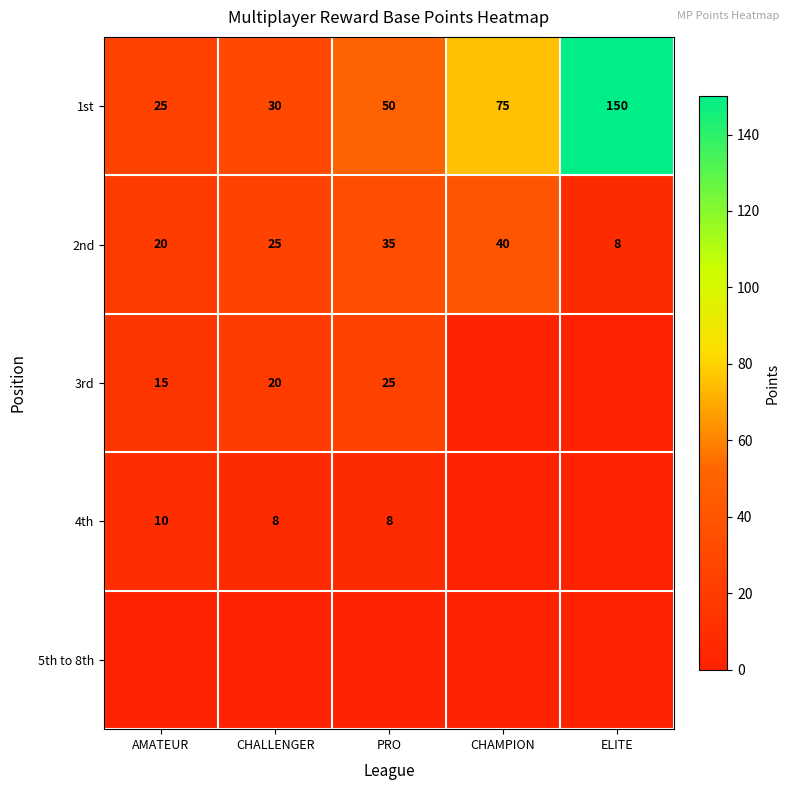

The 1st series shows 75 at CHAMPION. True or false?

True